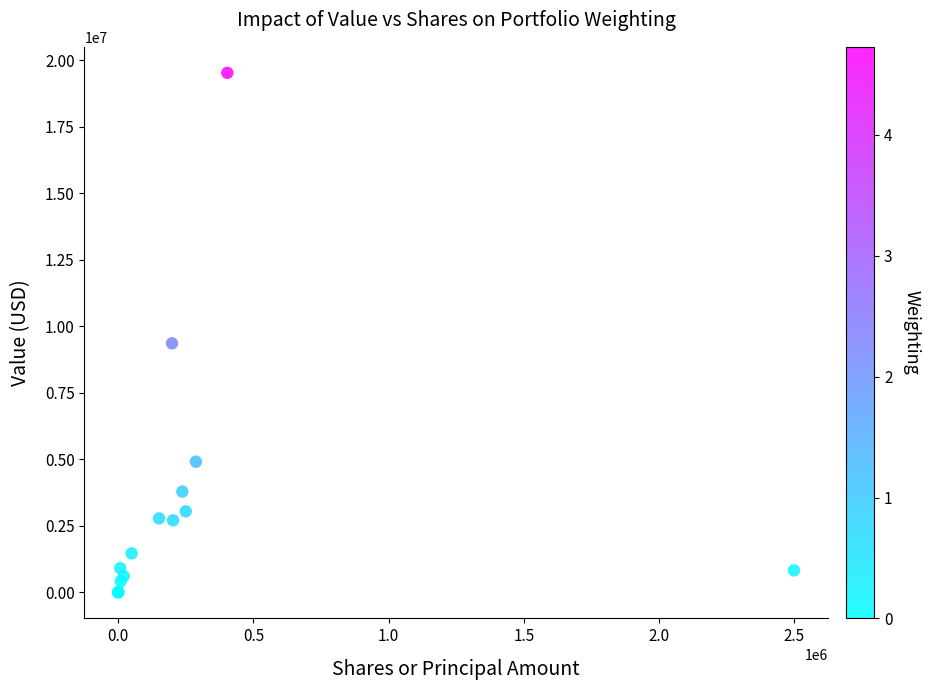

What Y value in the scatter plot is closest to 9763500?

9362000